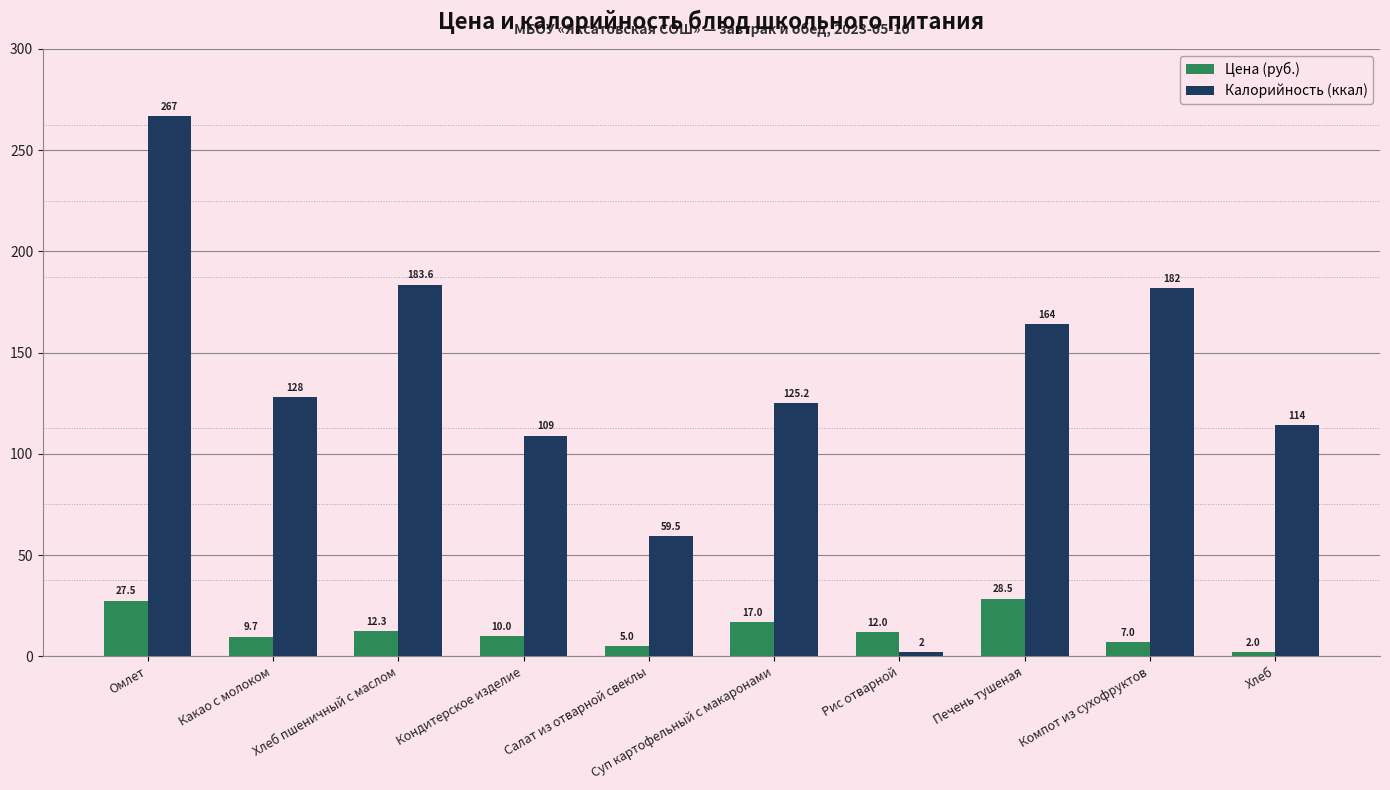

How many categories are shown in the chart?

10